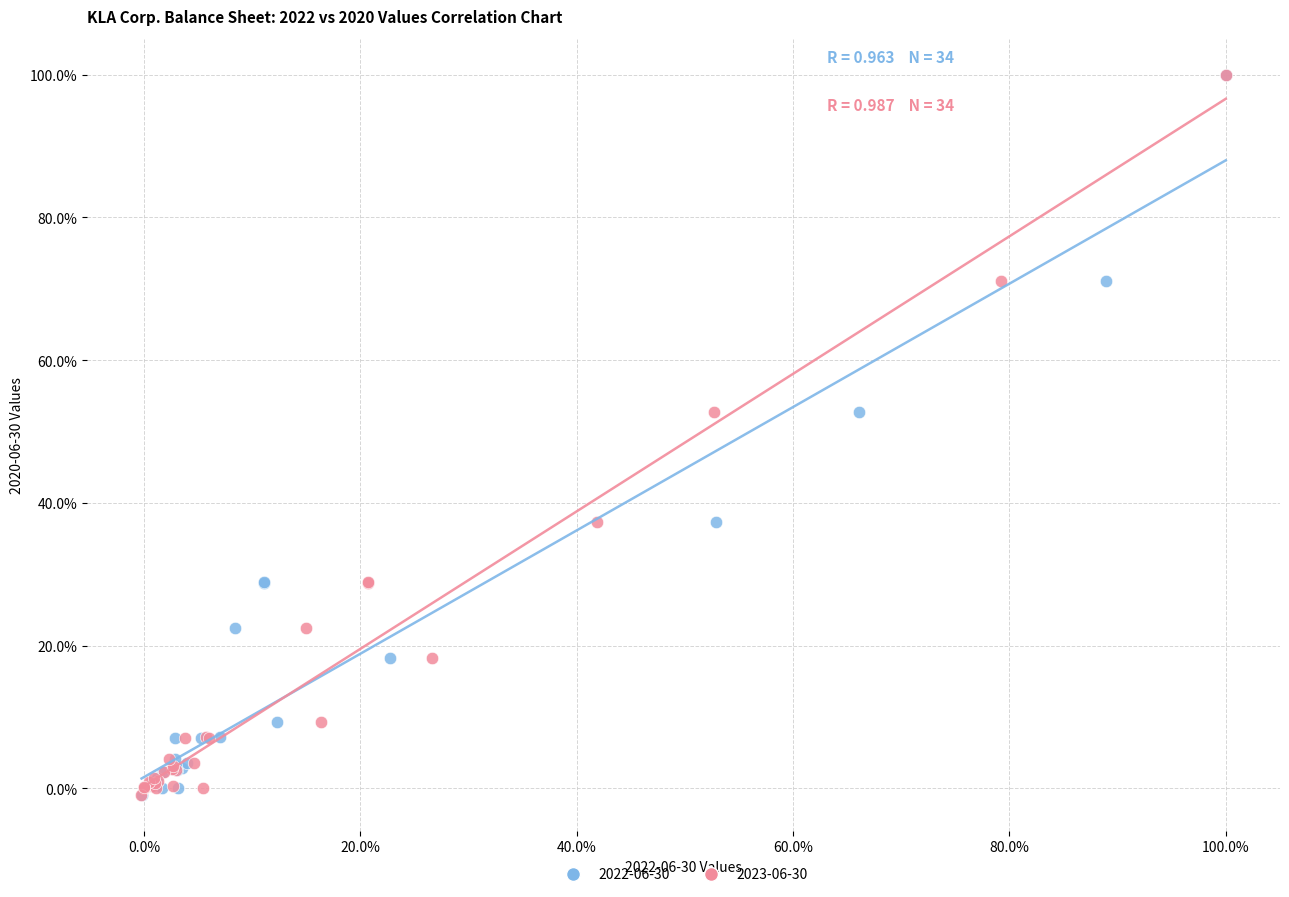

What are all the series names shown in the legend?

2022-06-30, 2023-06-30